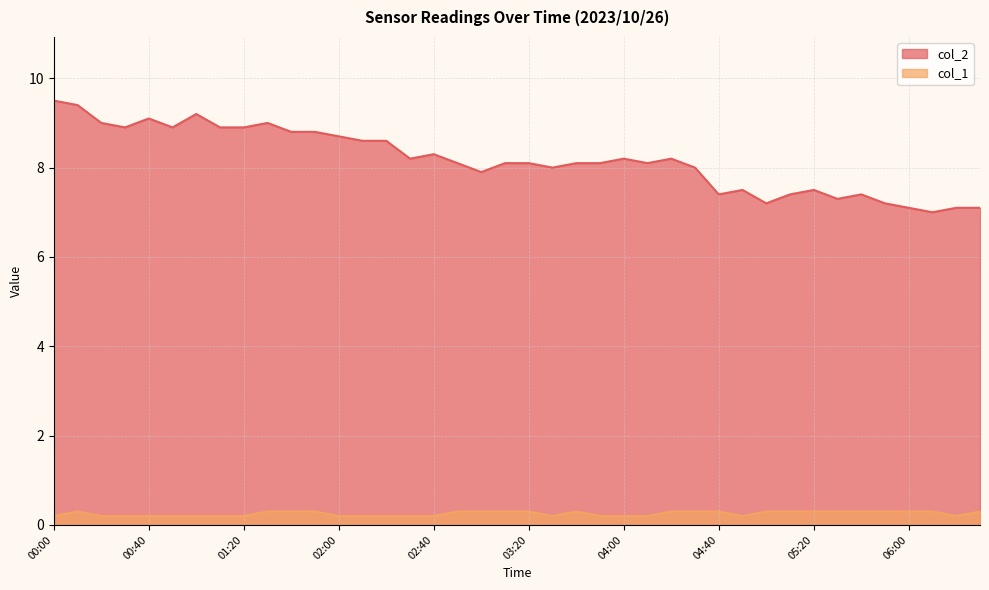

The col_2 series shows 7.5 at 04:50. True or false?

True